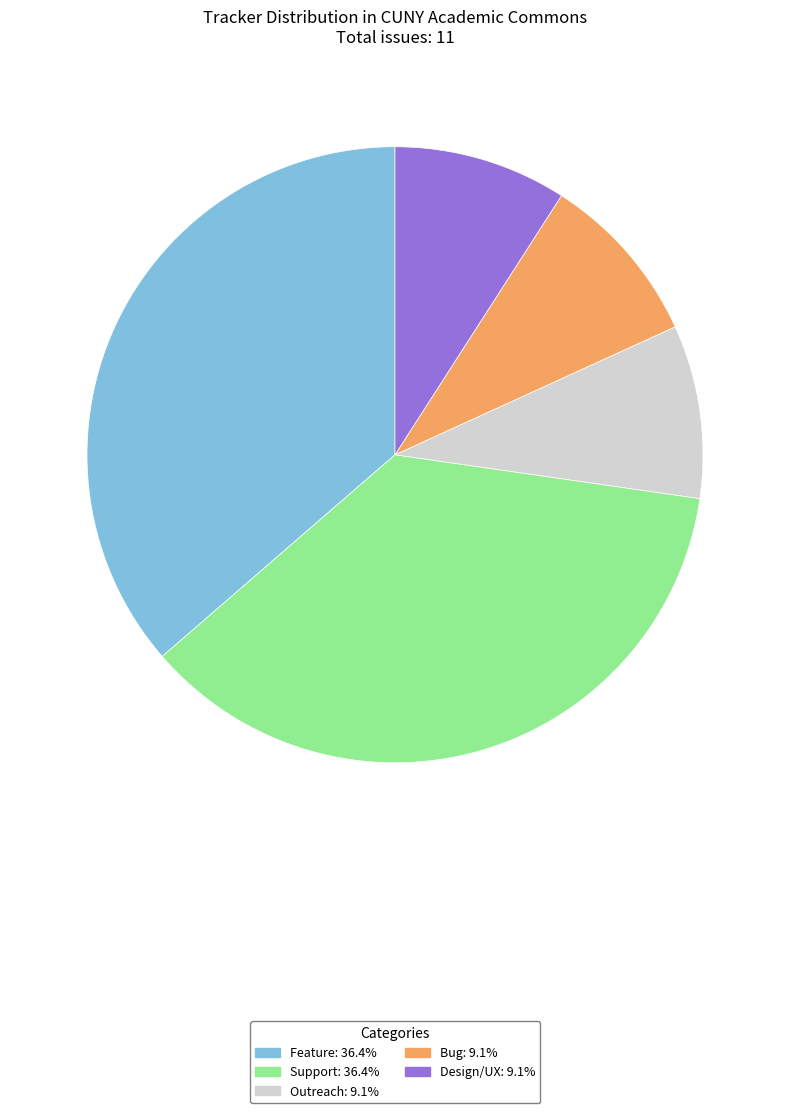

Does any single category account for the majority?

No